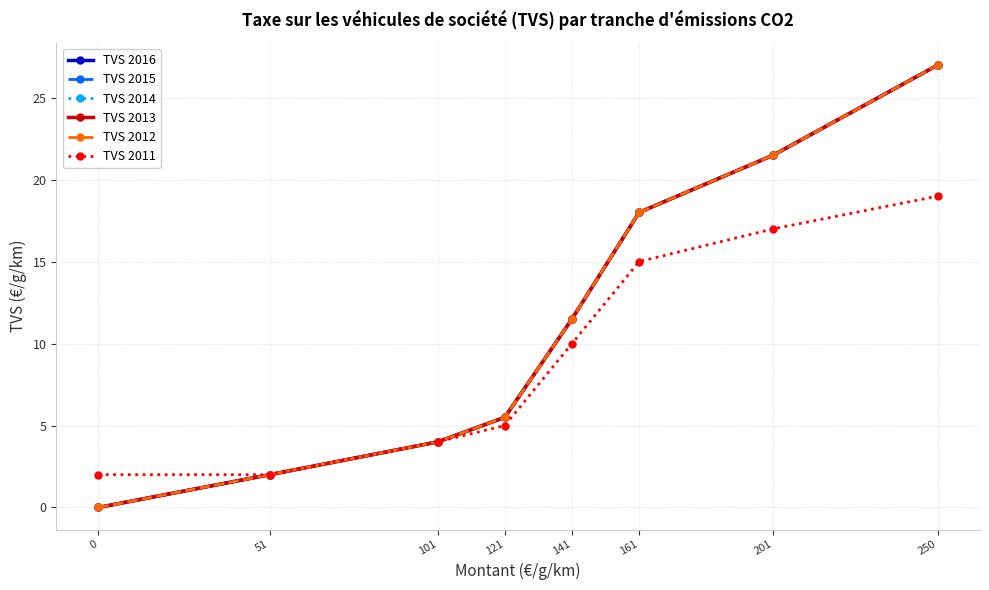

At which label is TVS 2015 closest to 13?

141